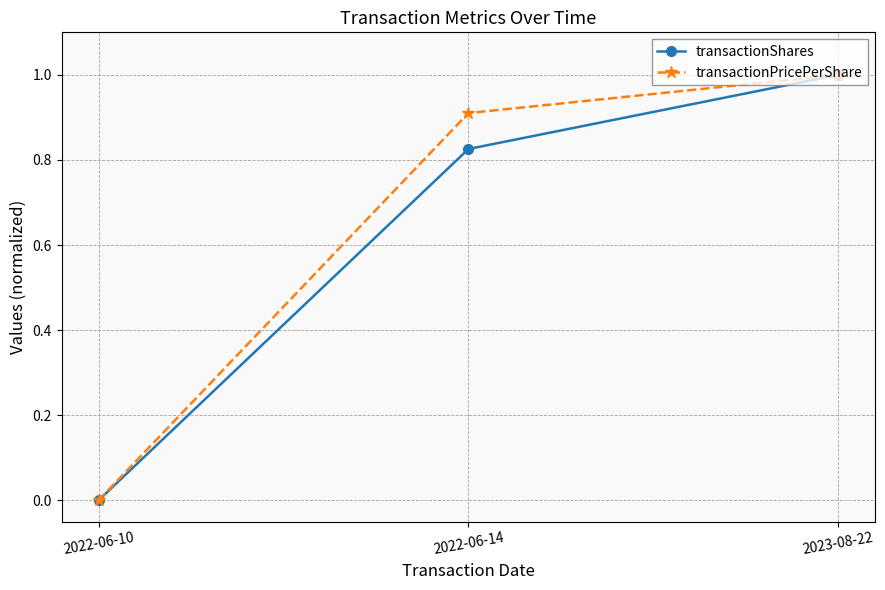

Read the transactionPricePerShare value at 2023-08-22.

1.0